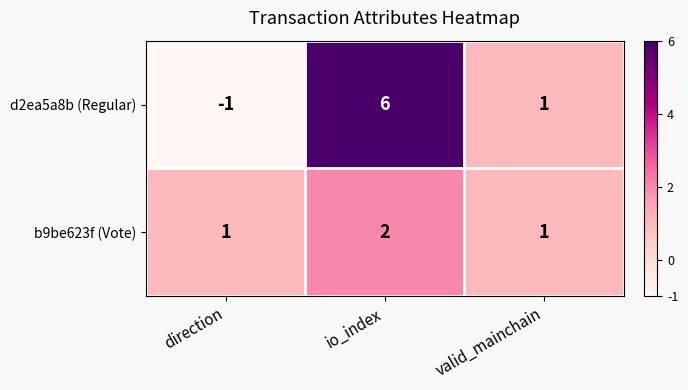

At which category is the sum across all series the highest?

io_index